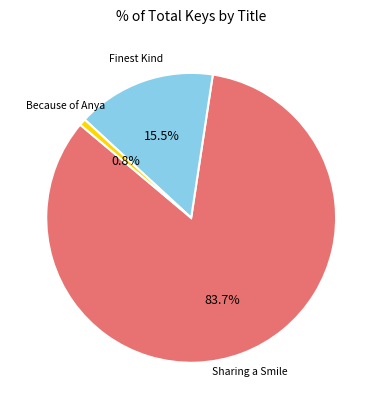

Is there any slice that represents more than half of the pie?

Yes